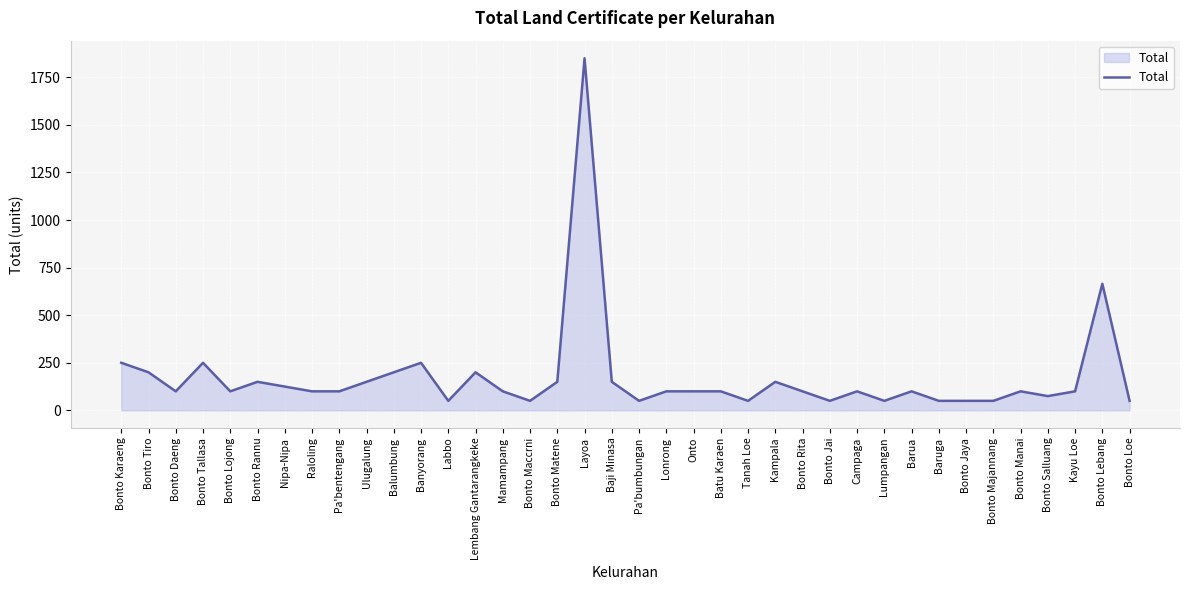

What is the difference between the second highest and minimum values?

615